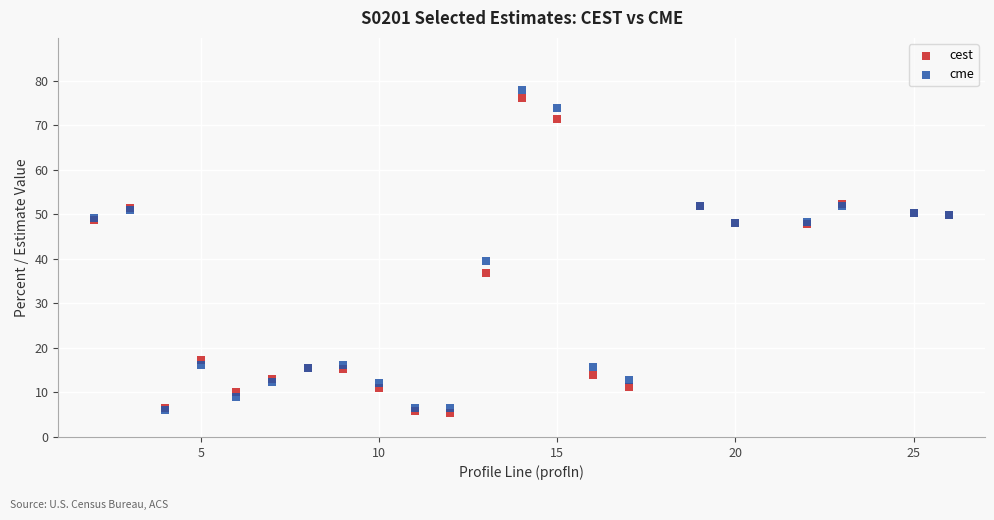

Across all series, what Y value is closest to 41?

39.6